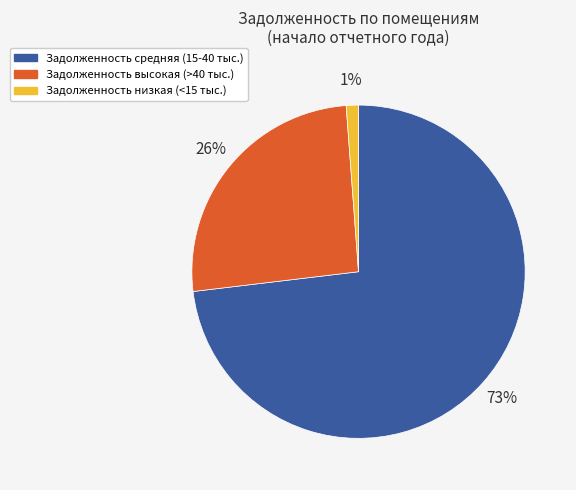

To the nearest percent, what is the difference between the Задолженность высокая (>40 тыс.) and Задолженность средняя (15-40 тыс.) slice percentages?

47%